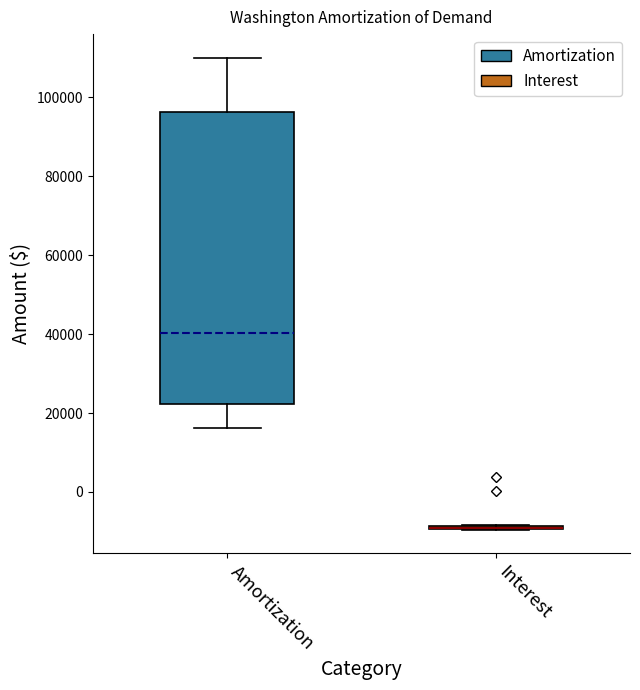

Reading left to right, read every box against the y-axis: the position of its median line, the range the box covers, and the ends of its whiskers. The values are not printed on the chart, so give them approximately, as read against the axis.

Amortization: median 40000, box 22000 to 96000, whiskers 16000 to 110000
Interest: box collapsed to a line at -10000, whiskers -10000 to -8000